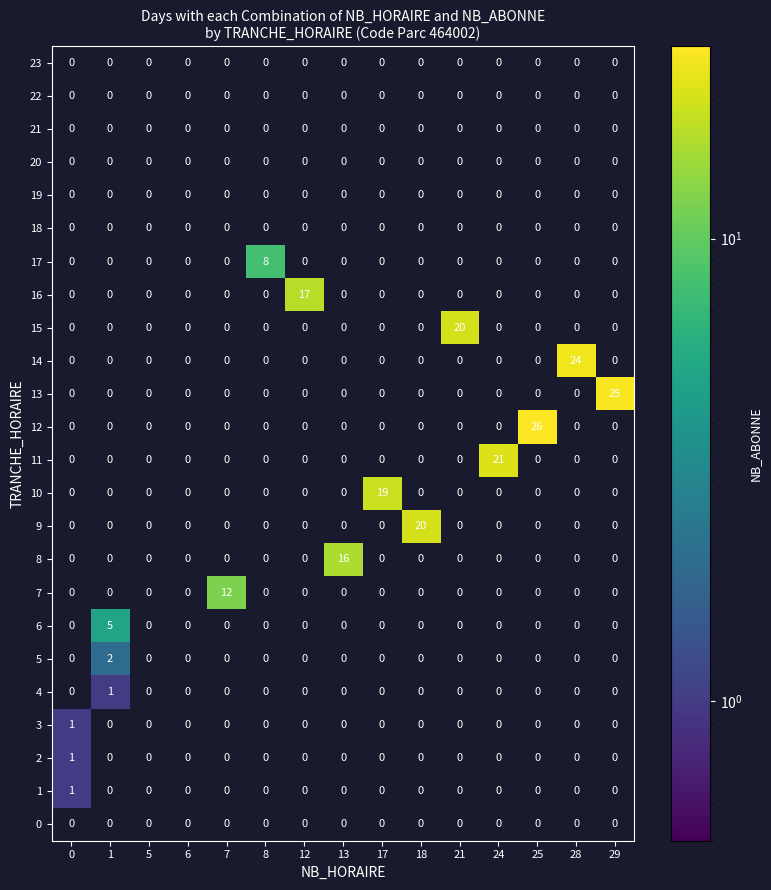

At which label does 12 reach its peak?

25